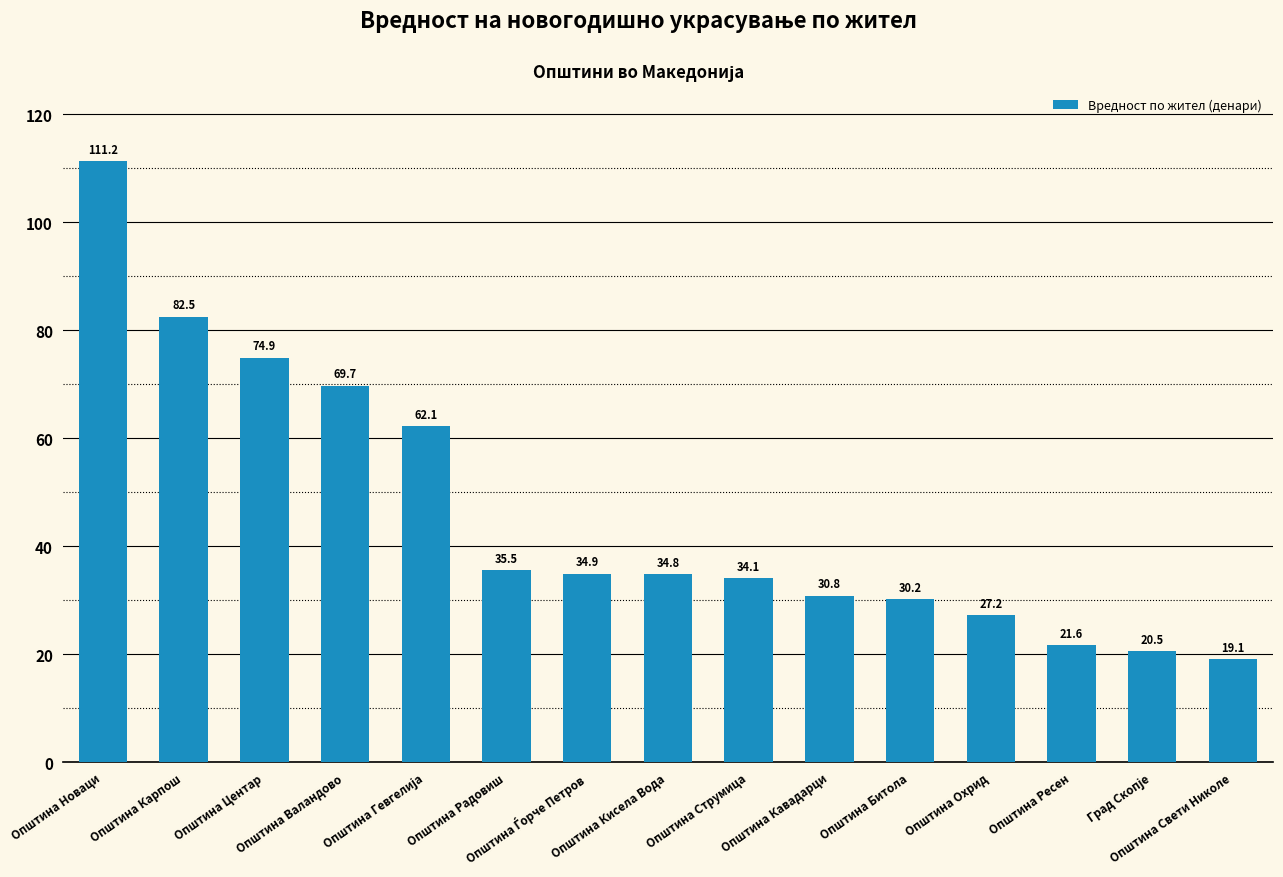

What is the minimum value shown in the chart?

19.1